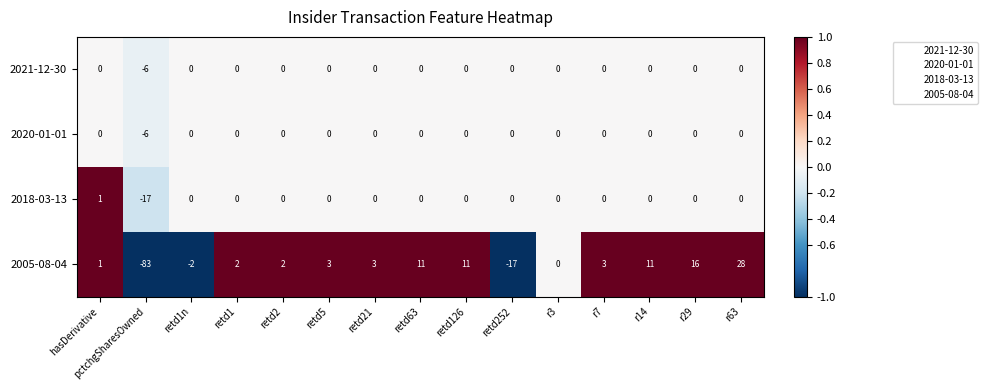

Which label corresponds to the smallest value in the chart?

pctchgSharesOwned